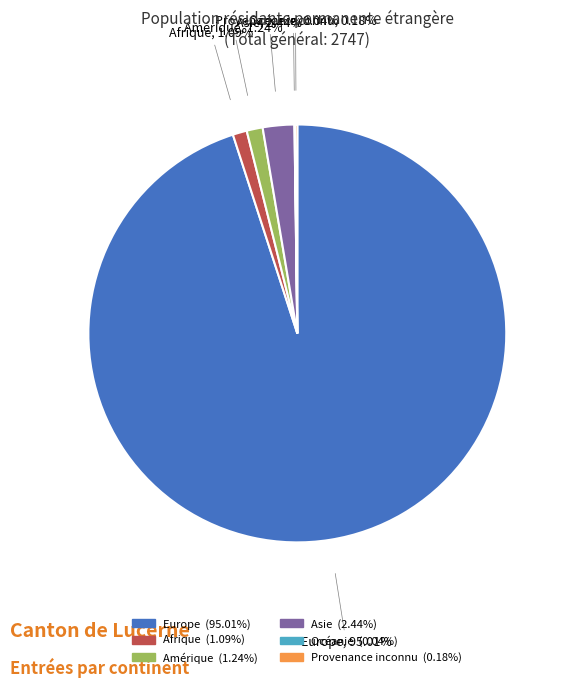

Does any single category account for the majority?

Yes